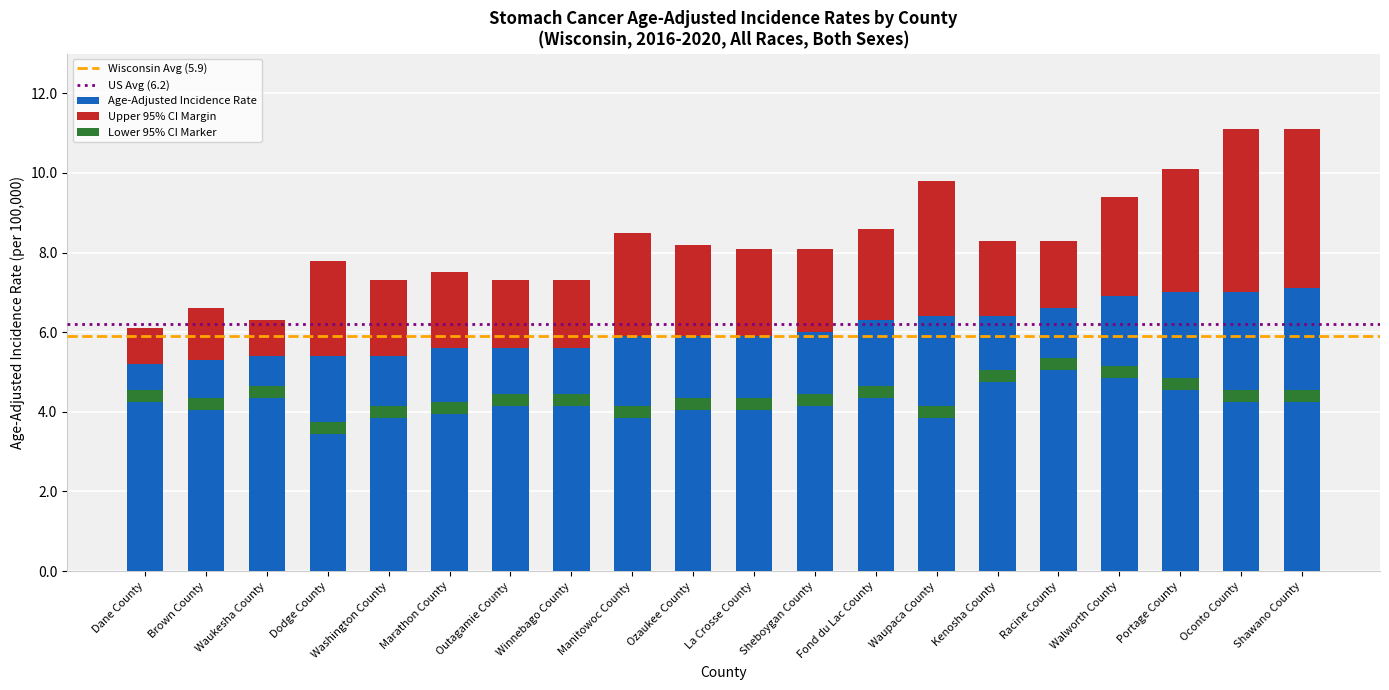

At which label does Age-Adjusted Incidence Rate reach its peak?

Shawano County